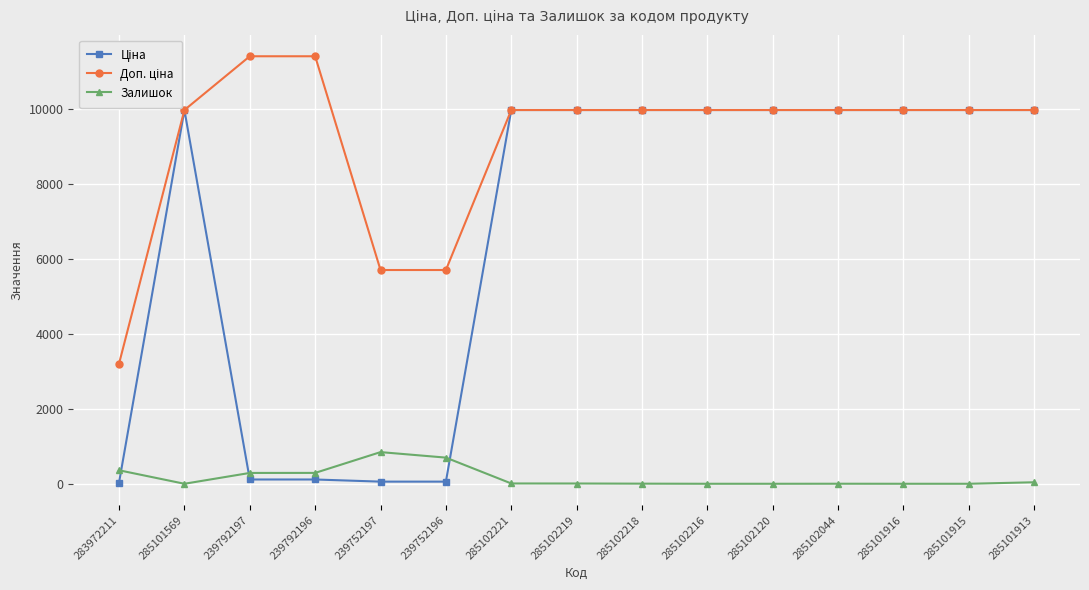

The Залишок series shows 0.0 at 285102120. True or false?

True